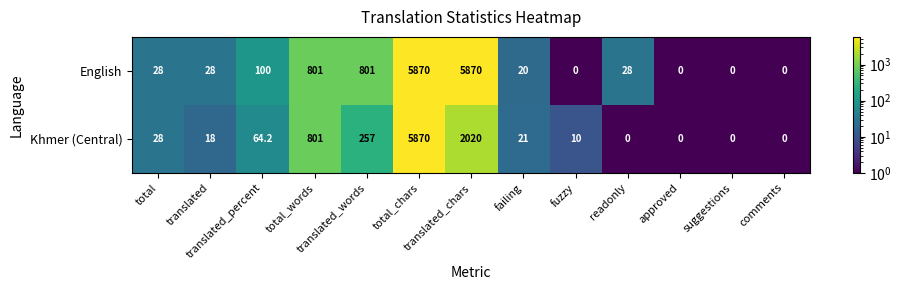

What is the maximum value shown in the chart?

5870.0